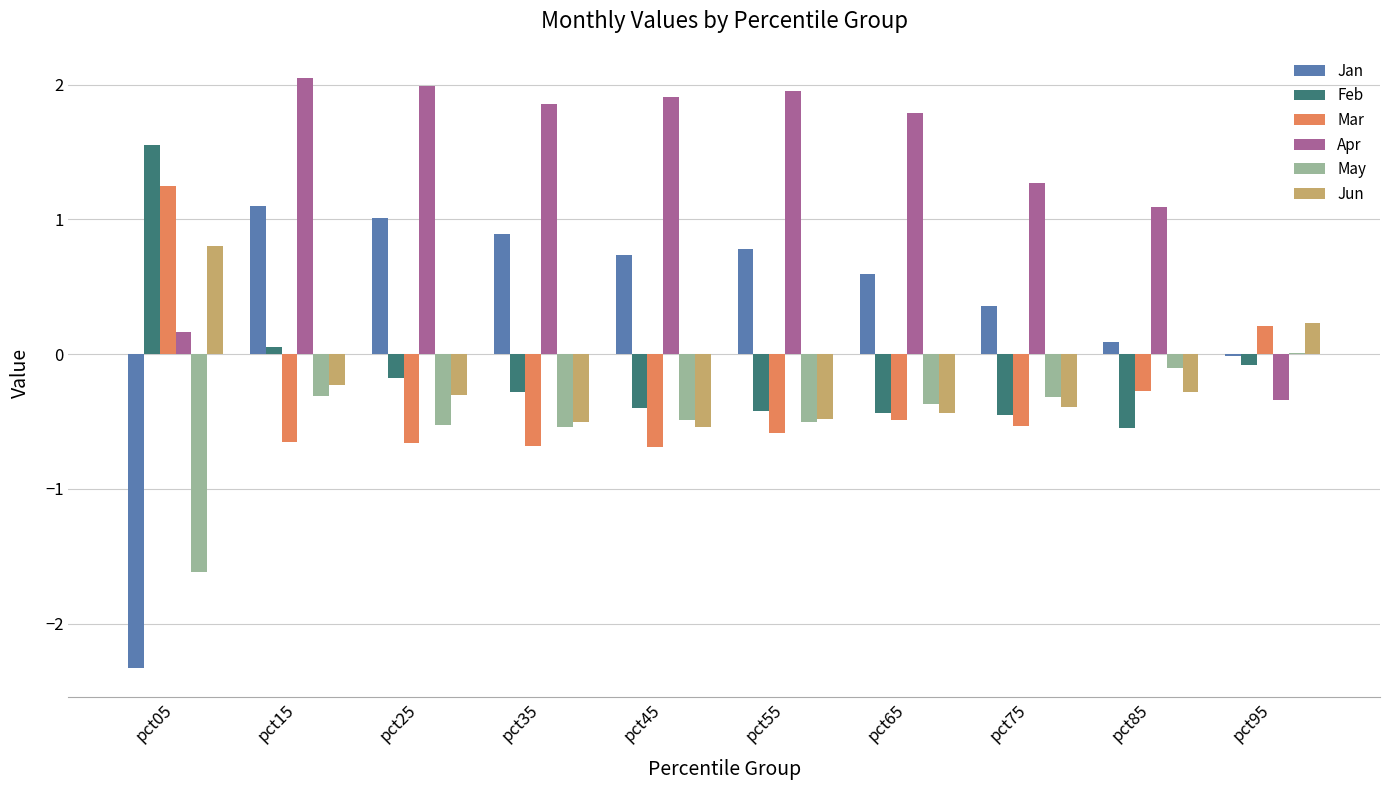

The value of May at pct05 is -1.6. True or false?

True